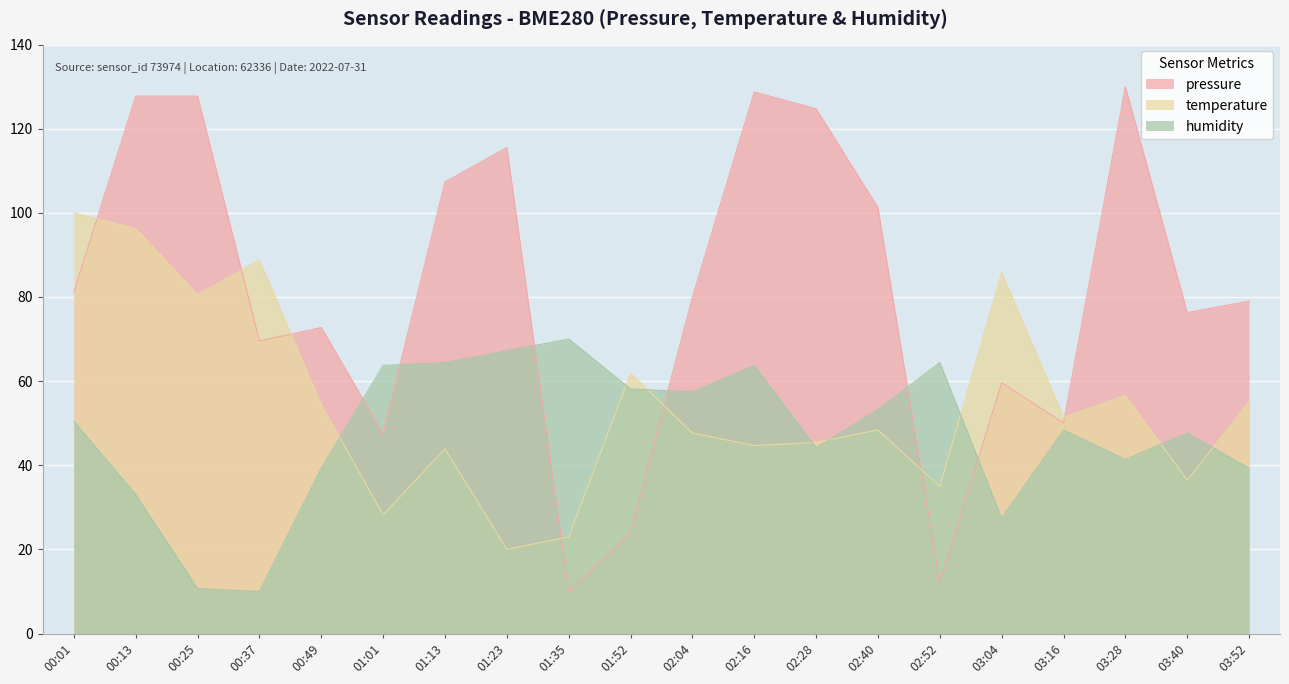

Between 00:25 and 02:04, which is larger?

00:25